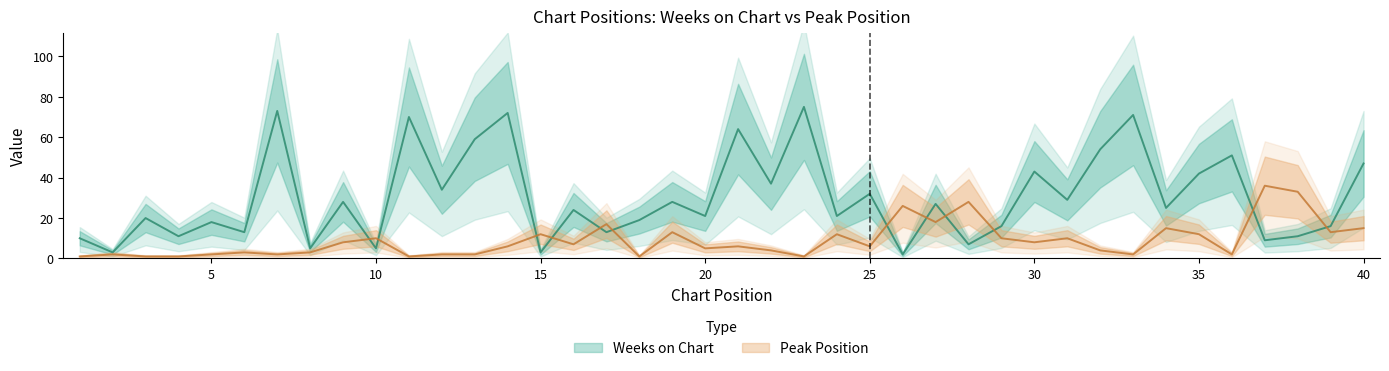

At which label is Peak Position closest to 18?

27